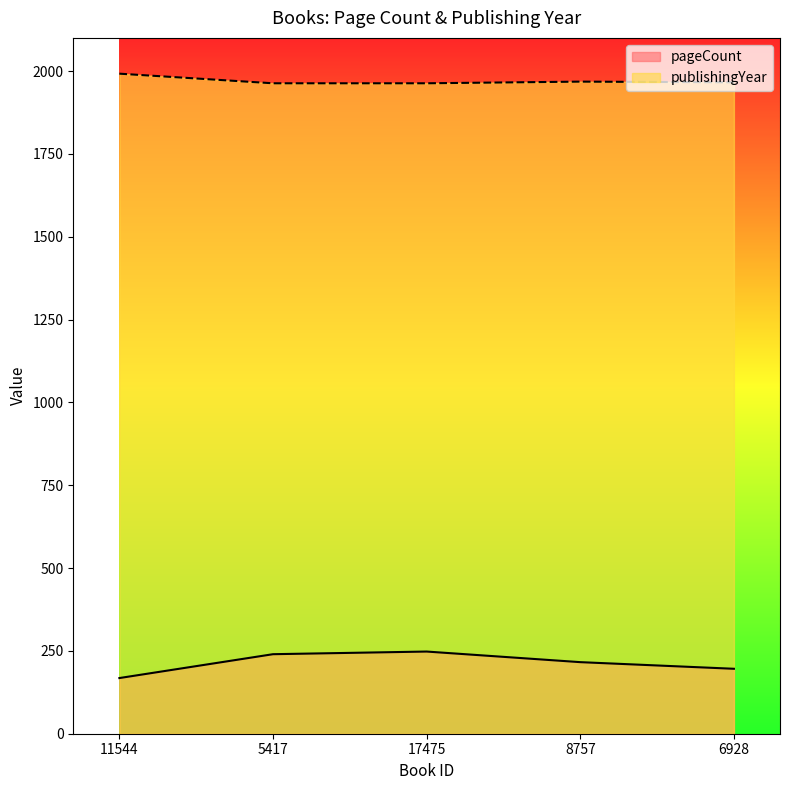

What is the label of the 3rd point from the right?

17475